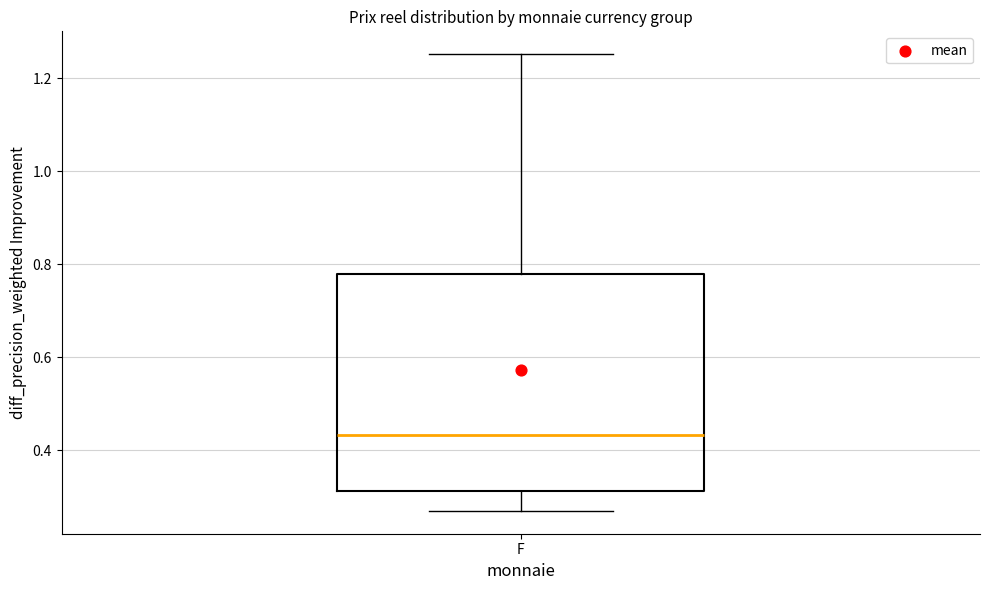

Where does the lower whisker of the box for F end on the y-axis? The values are not printed on the chart, so give them approximately, as read against the axis.

0.26